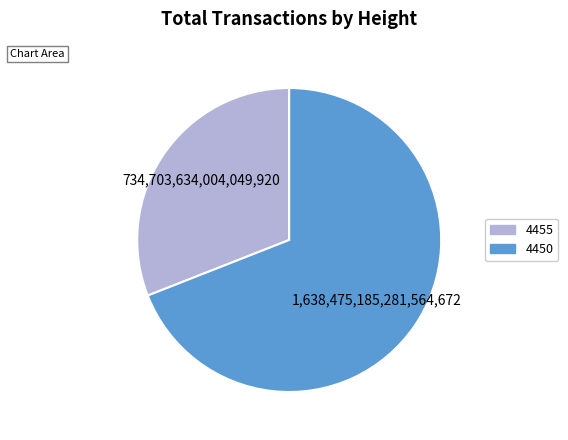

The 4455 slice represents 37% of the pie. True or false?

False